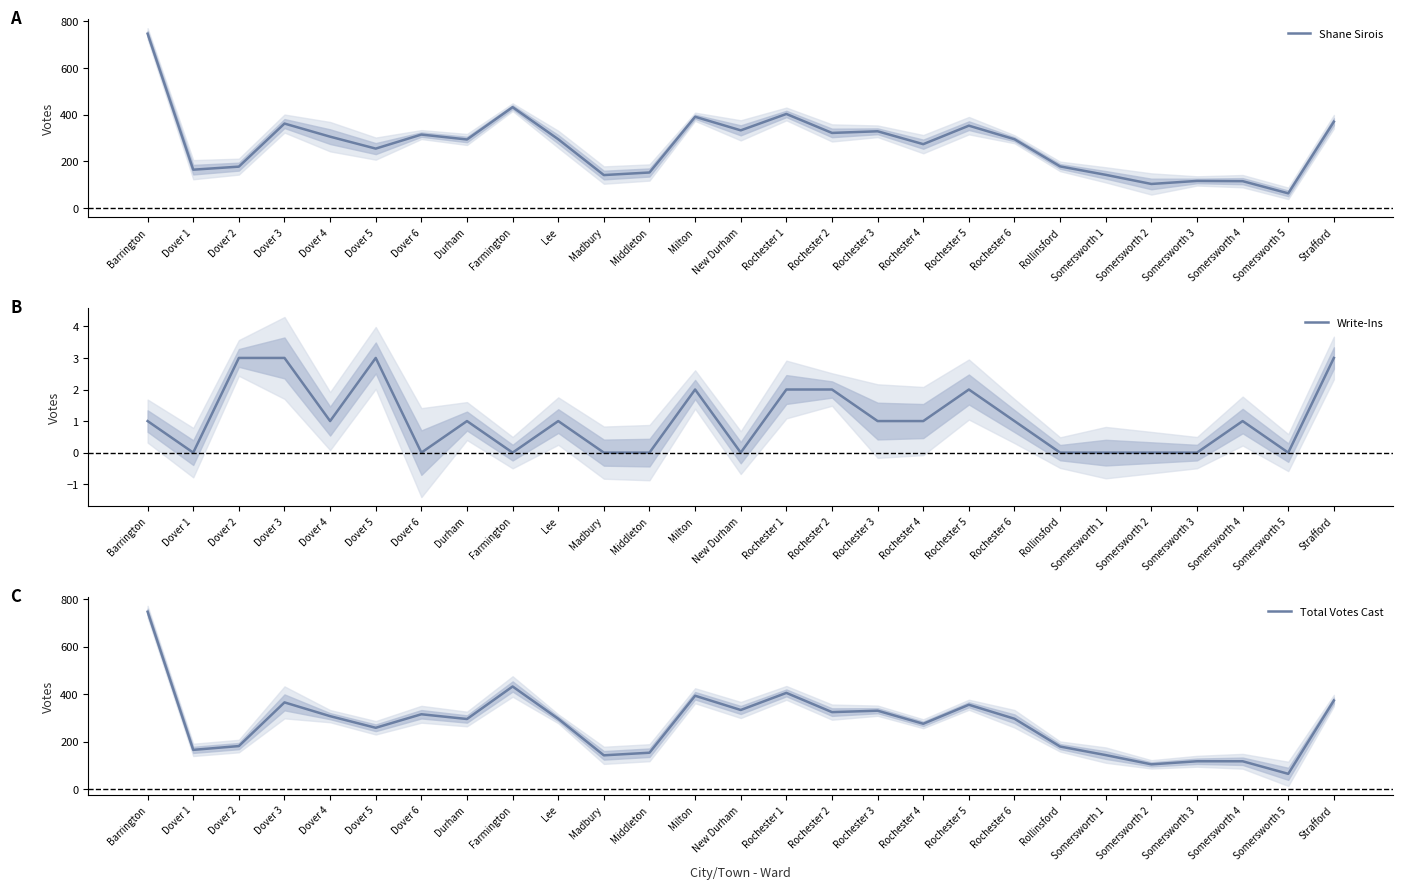

List the series in order of their peak value, lowest first.

Write-Ins, Shane Sirois, Total Votes Cast